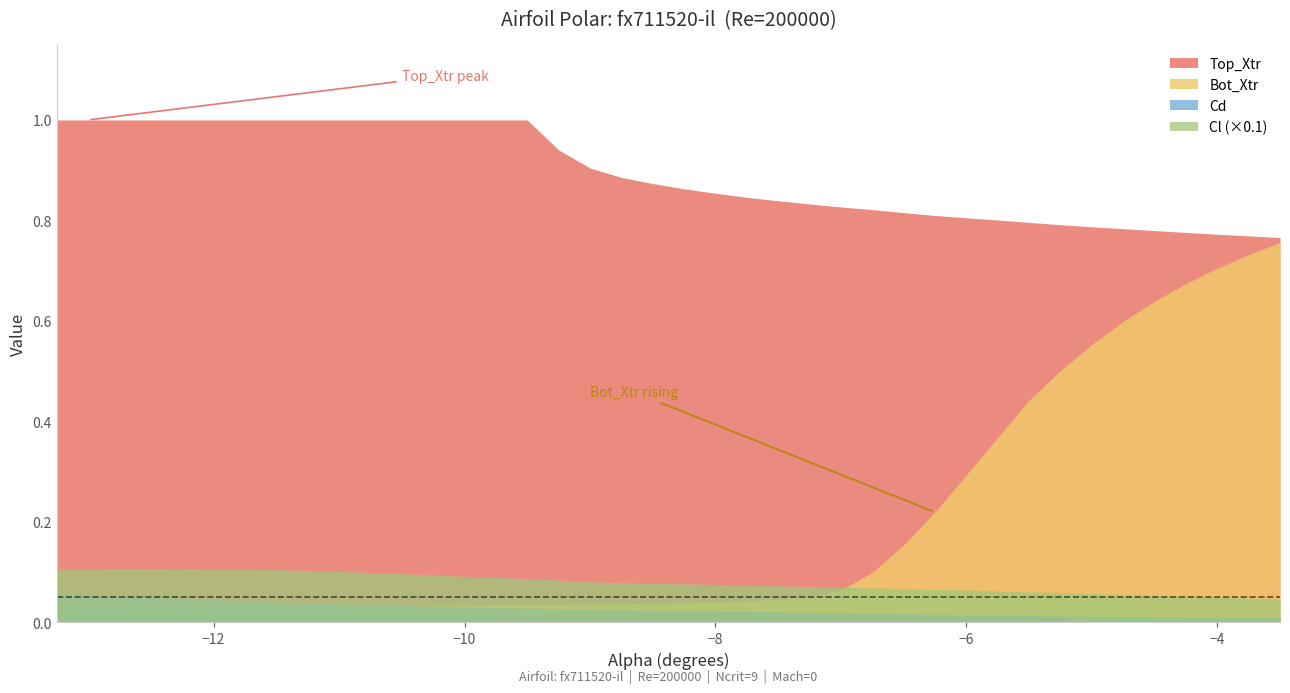

True or false: Top_Xtr and Cl intersect in this chart.

False